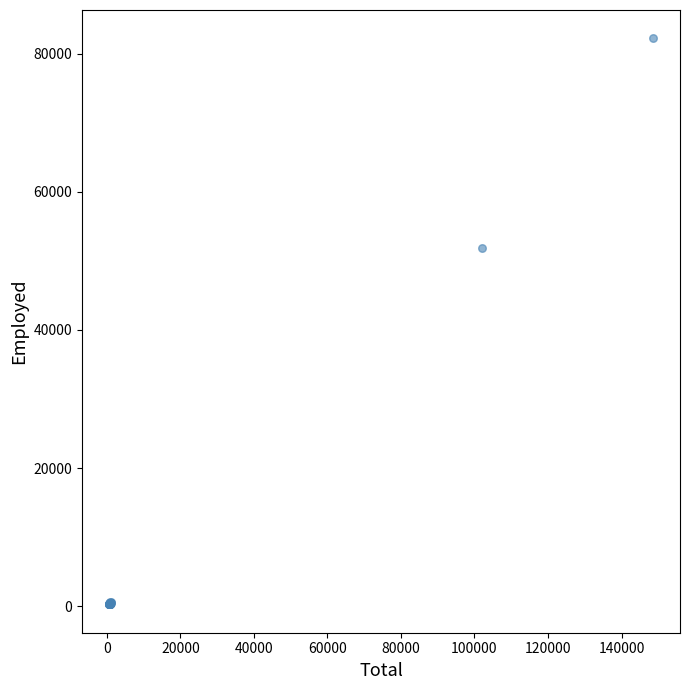

What Y value in the scatter plot is closest to 41248?

51885